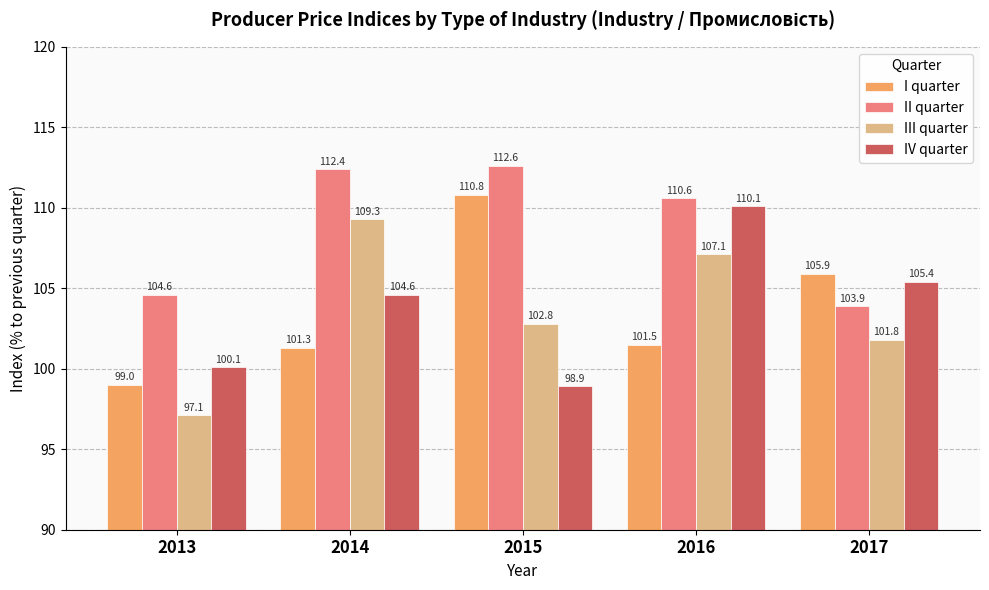

How many values in the I quarter series are below 101?

1